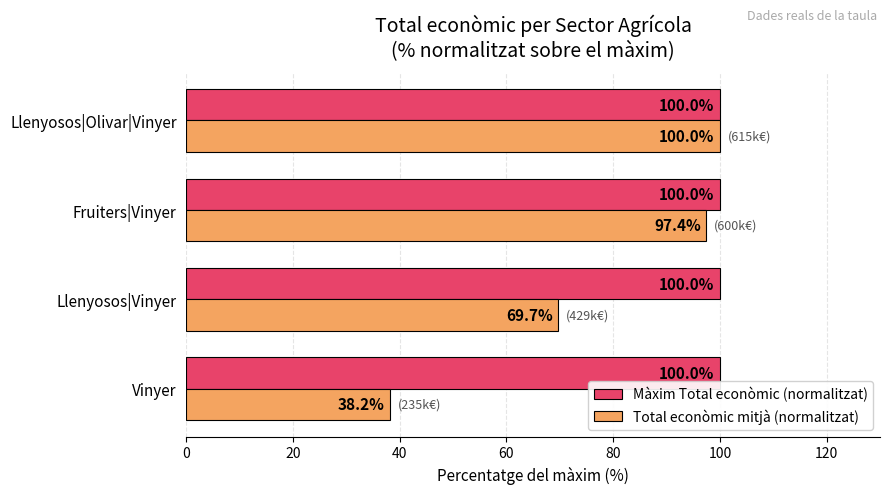

At Llenyosos|Vinyer, list the series in order from smallest to largest.

Total econòmic mitjà (normalitzat), Màxim Total econòmic (normalitzat)